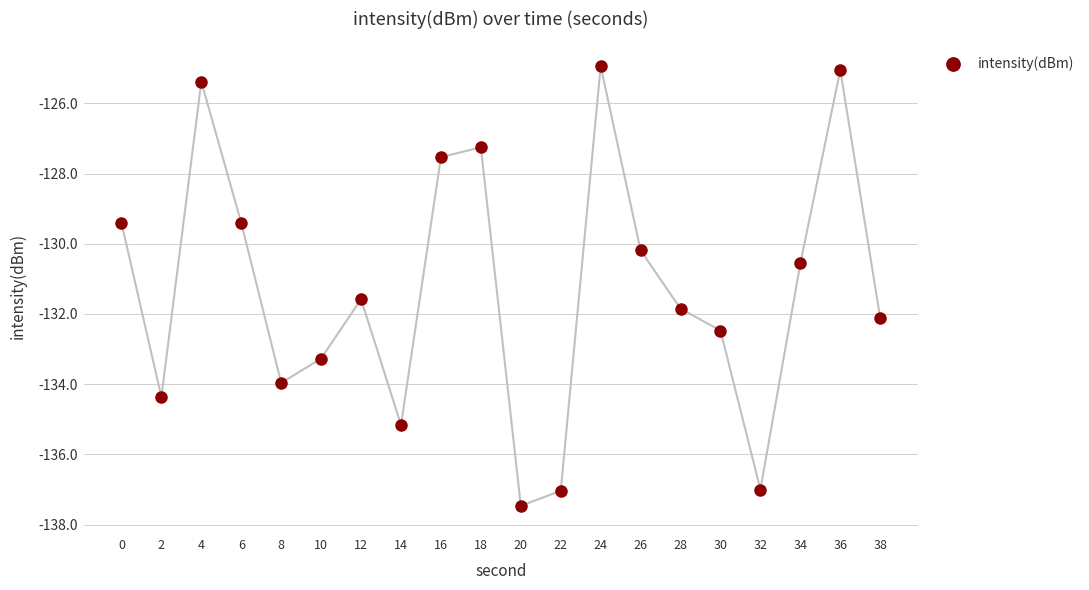

What is the value of the 14th point from the left?

-130.2